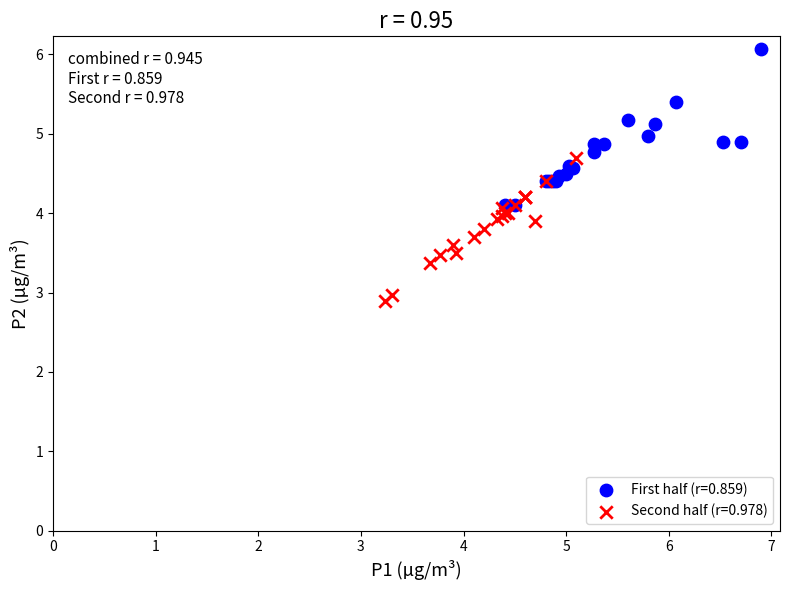

Which series contains the highest Y value?

First half (r=0.859)